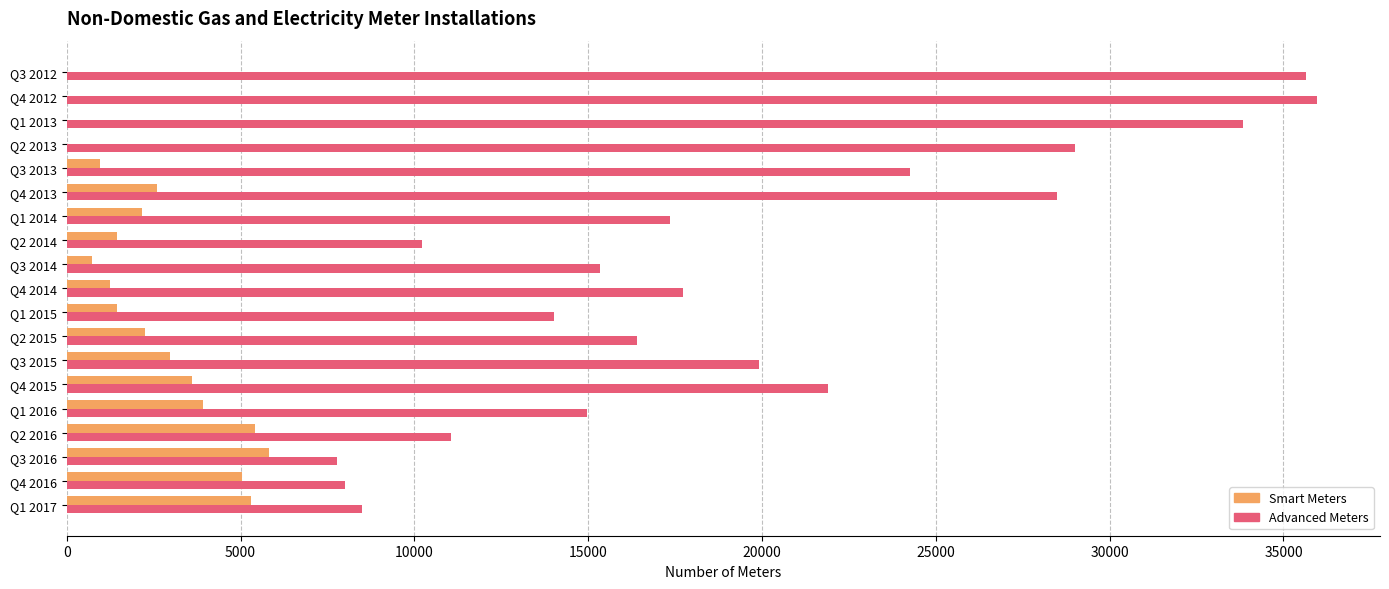

The value of Smart Meters at Q2 2015 is 2266. True or false?

True